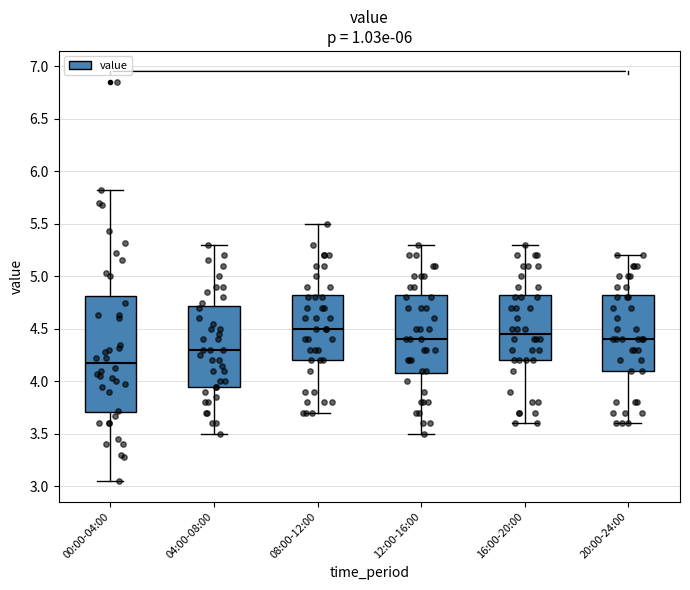

Which box has the lowest median line?

00:00-04:00